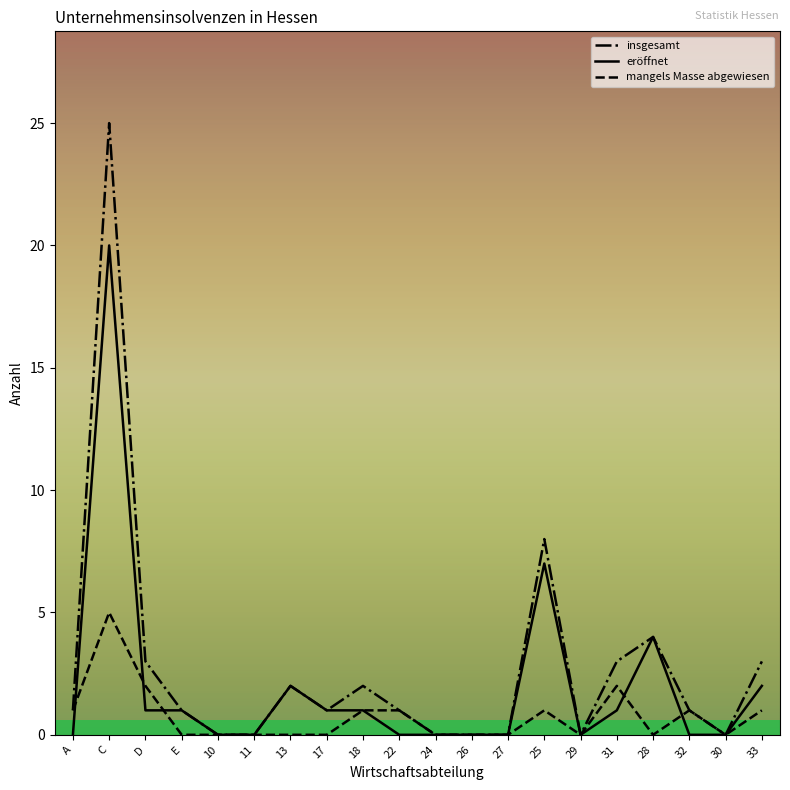

True or false: eröffnet has a value of 0 at 10.

True